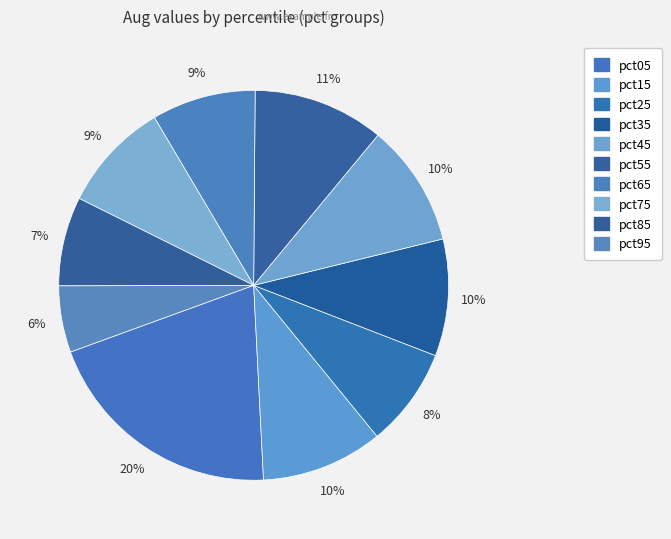

Does pct15 account for over 50% of the chart?

No